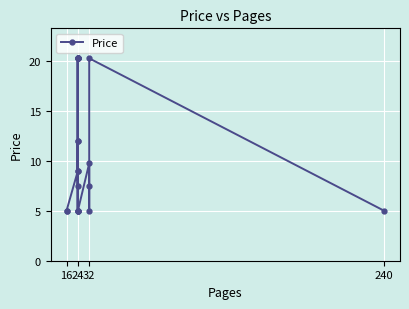

What is the greatest value displayed?

20.2